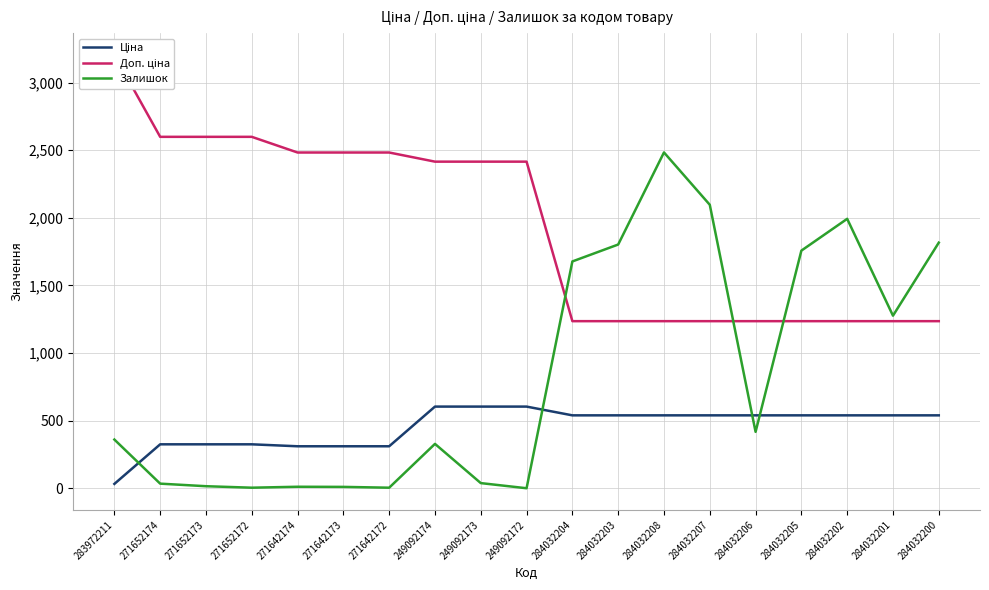

How many positive values does the Залишок series have?

18